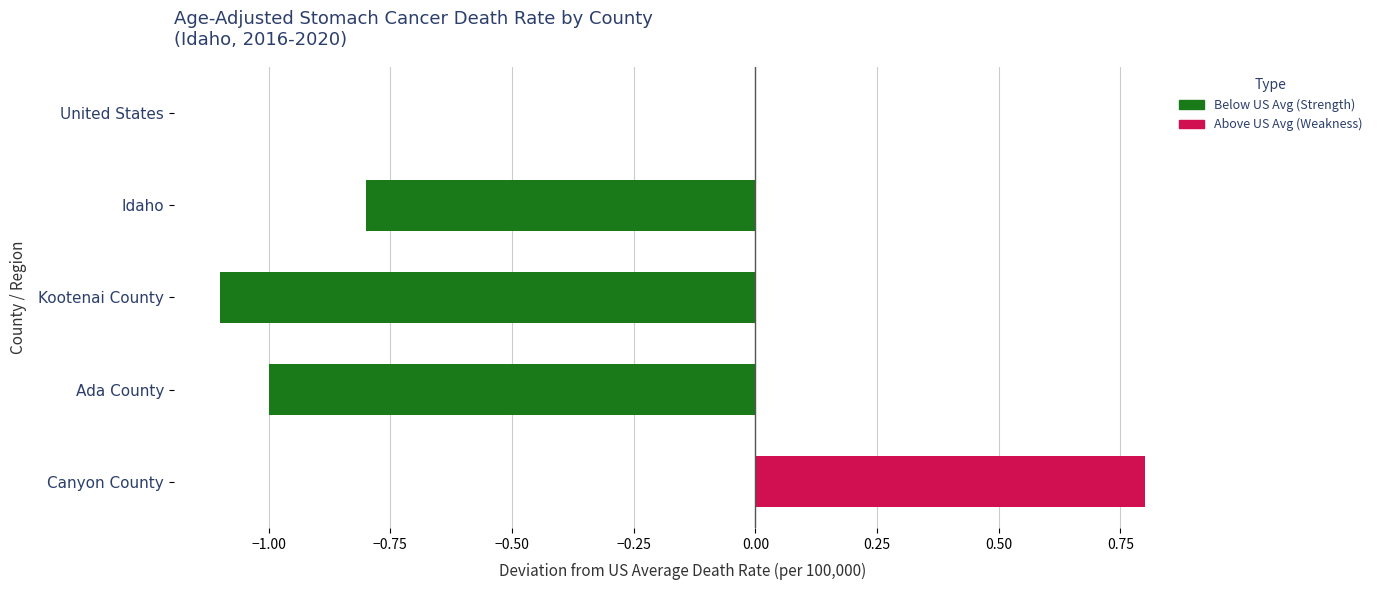

True or false: Lower CI has a value of 2.6 at Idaho.

False